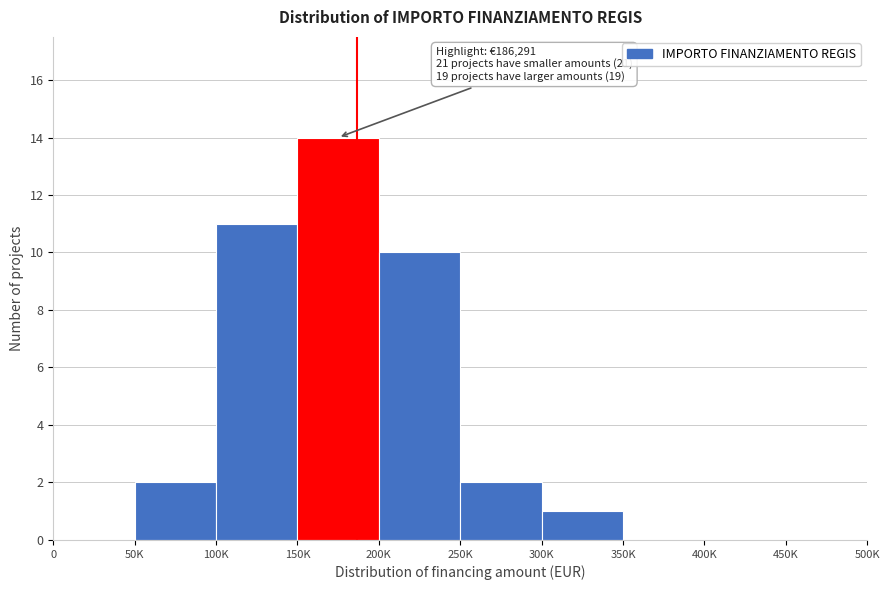

Reading left to right, transcribe all the data shown in this chart.

0=0	50K=2	100K=11	150K=14	200K=10	250K=2	300K=1	350K=0	400K=0	450K=0